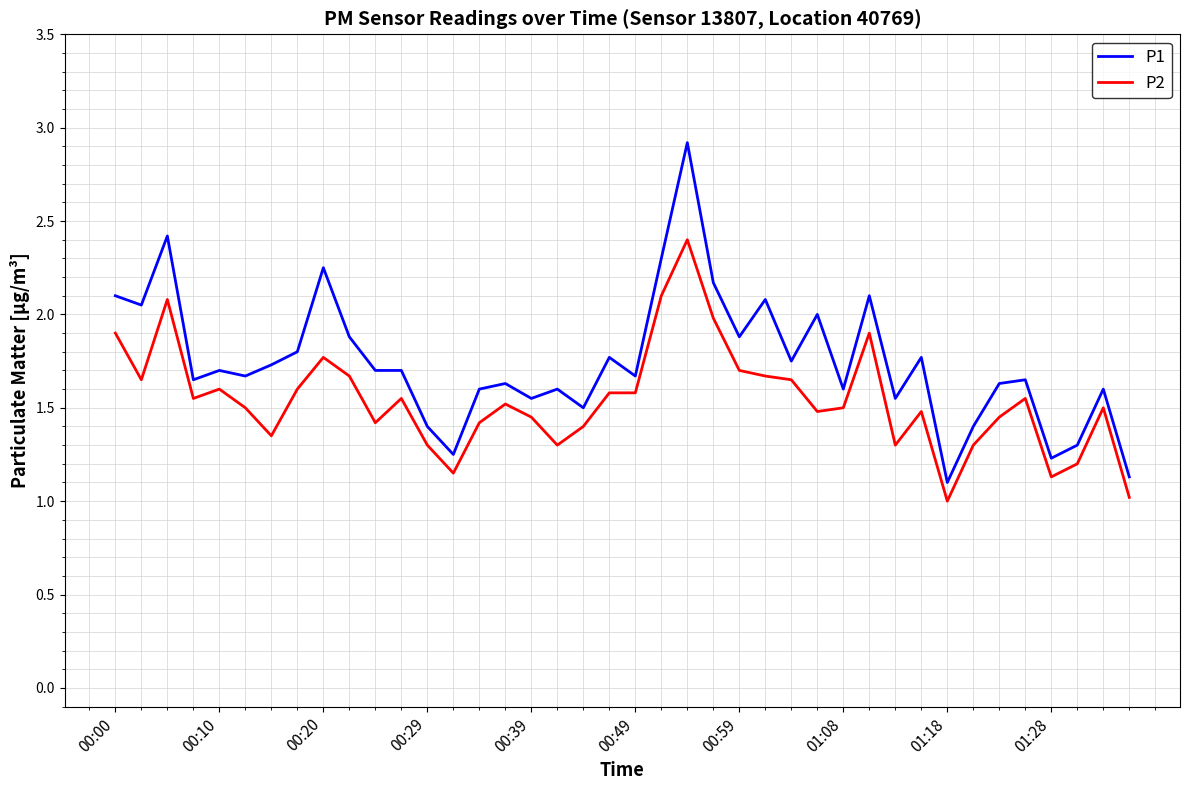

What is the average value of the P2 series?

1.5